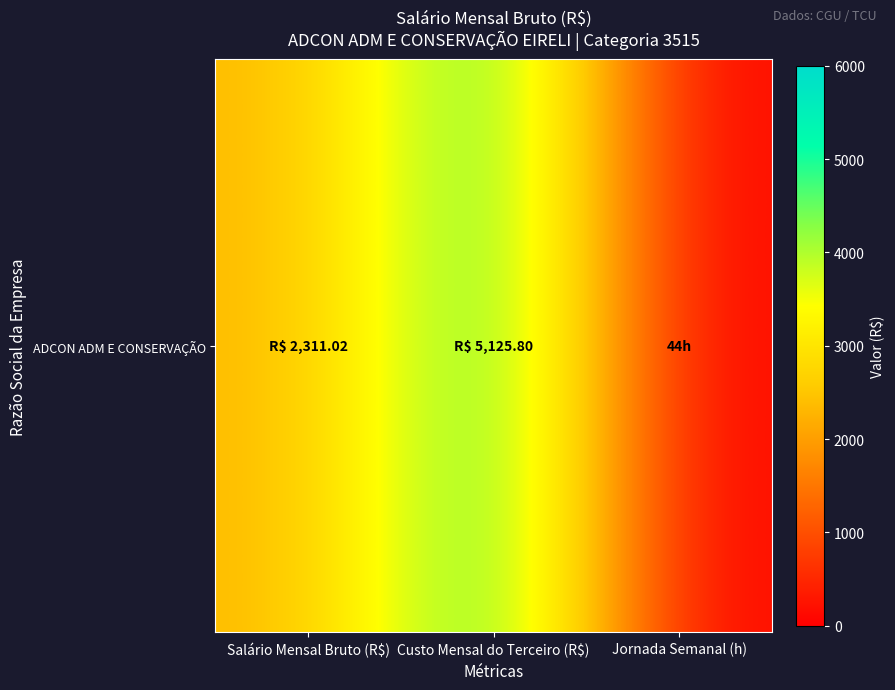

Approximately how many times larger is the value at Salário Mensal Bruto (R$) compared to Custo Mensal do Terceiro (R$)?

0.5